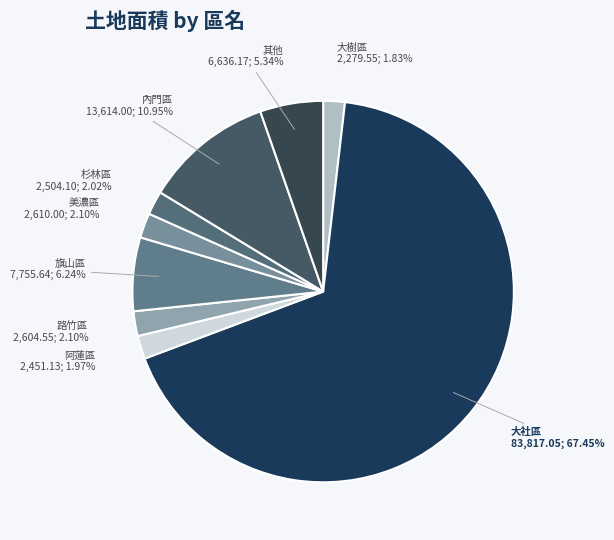

To the nearest percent, what is the average slice percentage?

11%